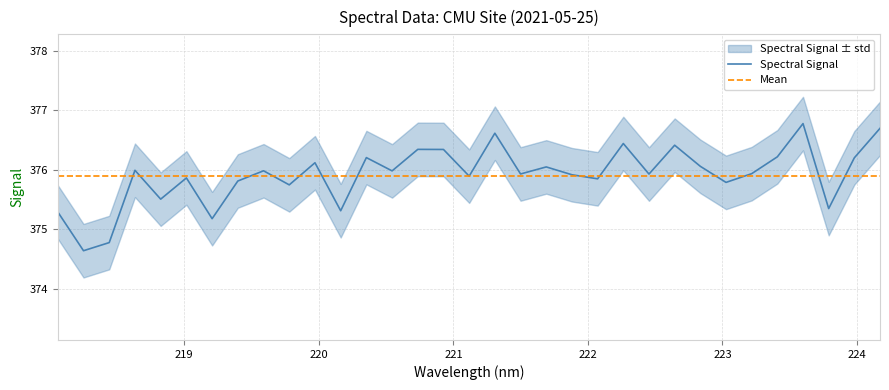

The Spectral Signal series shows 111.1 at 32. True or false?

False